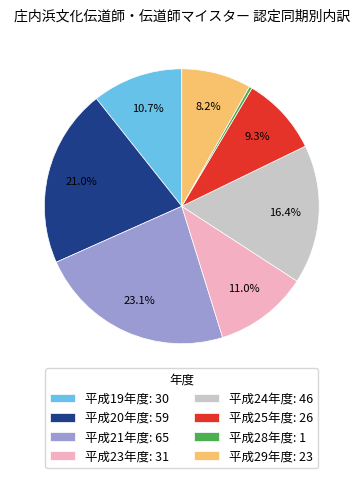

How many segments does this pie chart have?

8